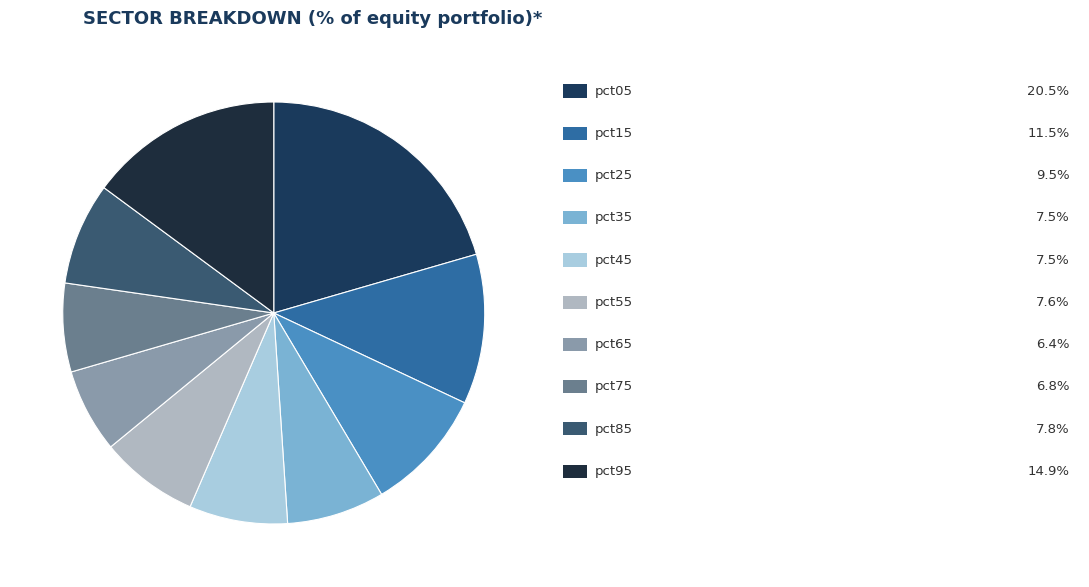

Count the number of slices in the pie.

10